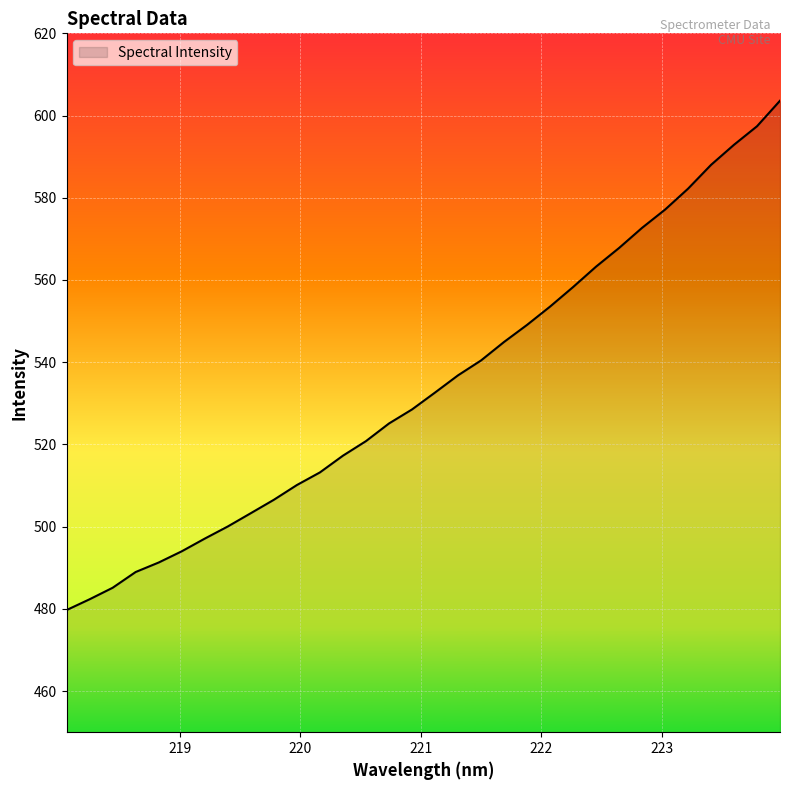

What is the maximum value shown in the chart?

603.6